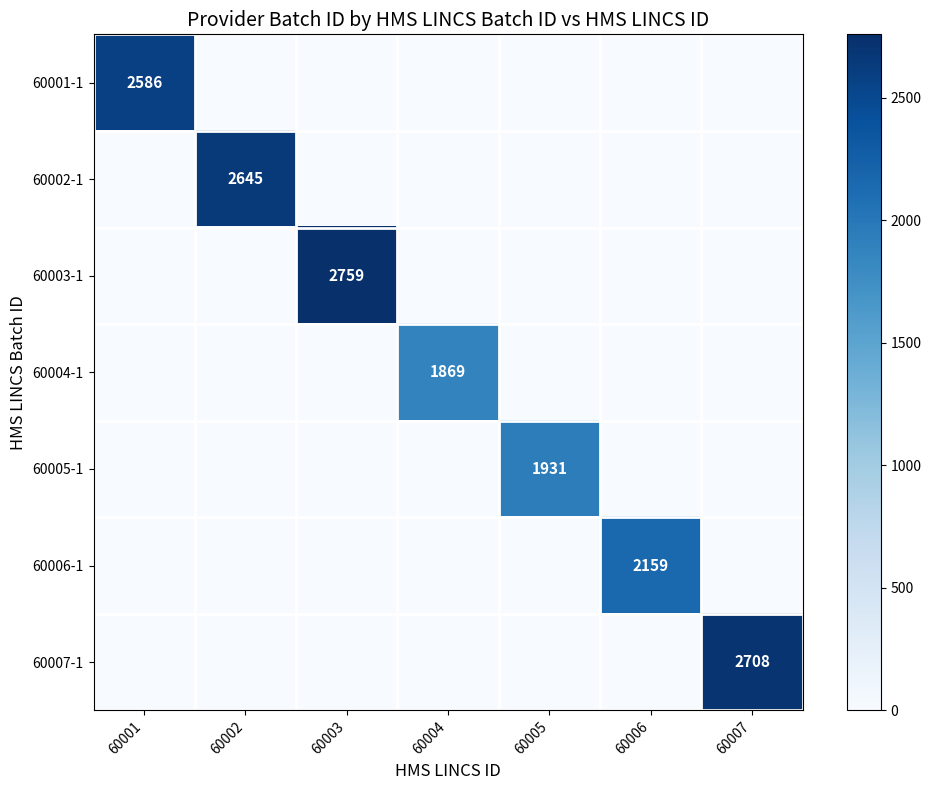

Is it true that 60006-1 equals 2159 at 60006?

True